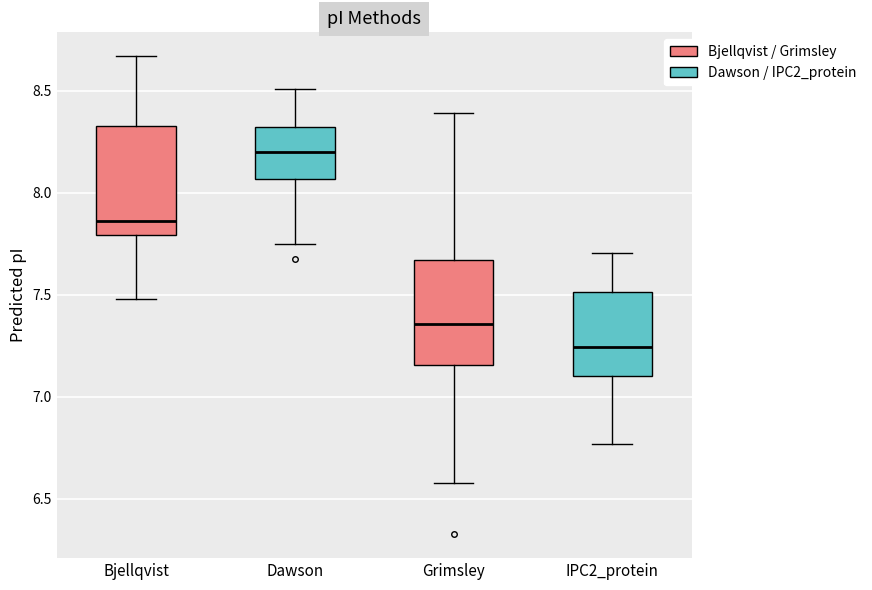

Reading left to right, read every box against the y-axis: the position of its median line, the range the box covers, and the ends of its whiskers. The values are not printed on the chart, so give them approximately, as read against the axis.

Bjellqvist: median 7.85, box 7.80 to 8.30, whiskers 7.50 to 8.65
Dawson: median 8.20, box 8.05 to 8.30, whiskers 7.75 to 8.50
Grimsley: median 7.35, box 7.15 to 7.65, whiskers 6.60 to 8.40
IPC2_protein: median 7.25, box 7.10 to 7.50, whiskers 6.75 to 7.70